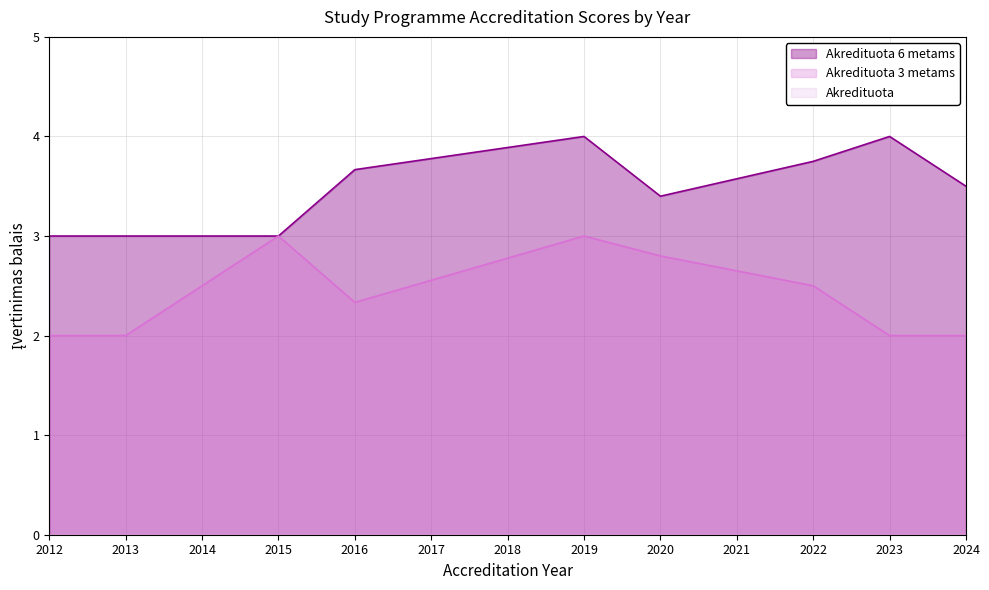

True or false: Akredituota 6 metams and Akredituota intersect in this chart.

False